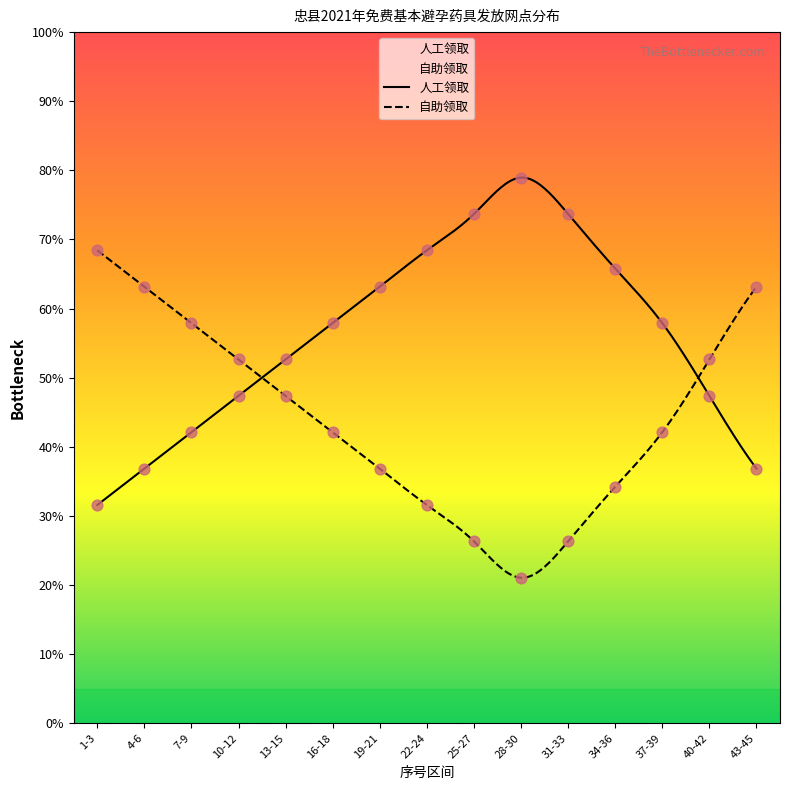

Is the value of 自助领取 at 1-3 greater than the value of 人工领取 at 28-30?

No